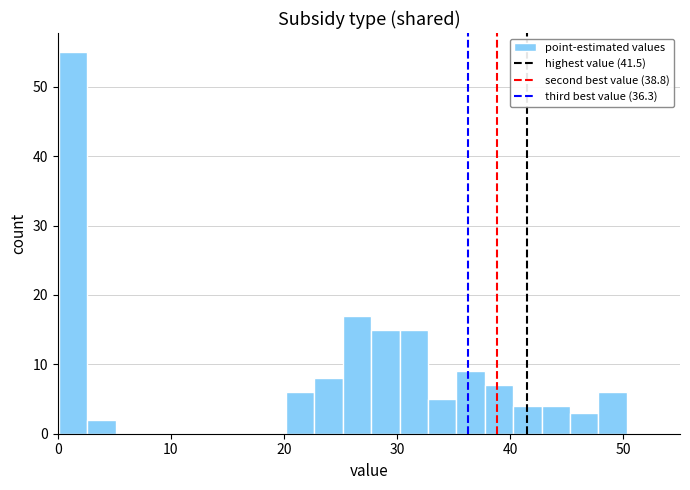

Read against the x-axis, roughly where is the centre of the tallest bar?

1